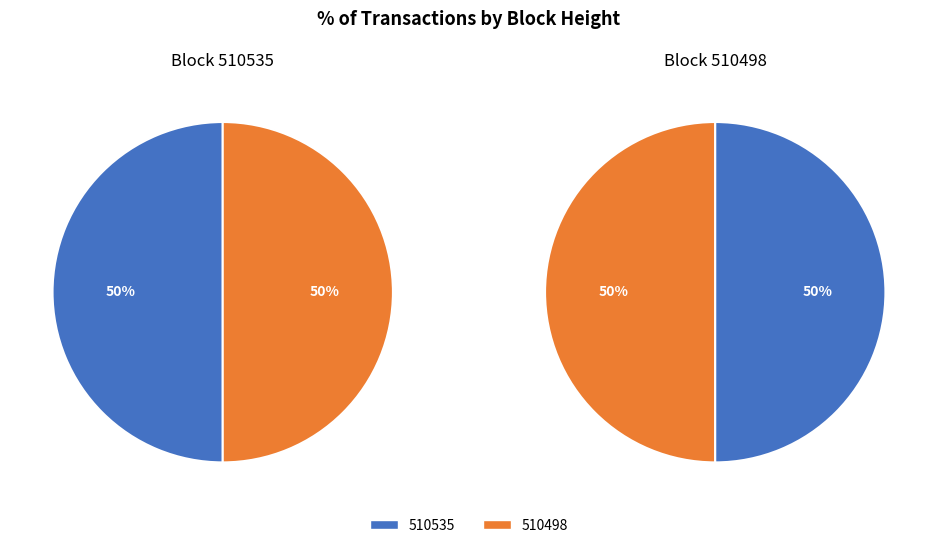

What is the smallest slice in the pie chart?

510498